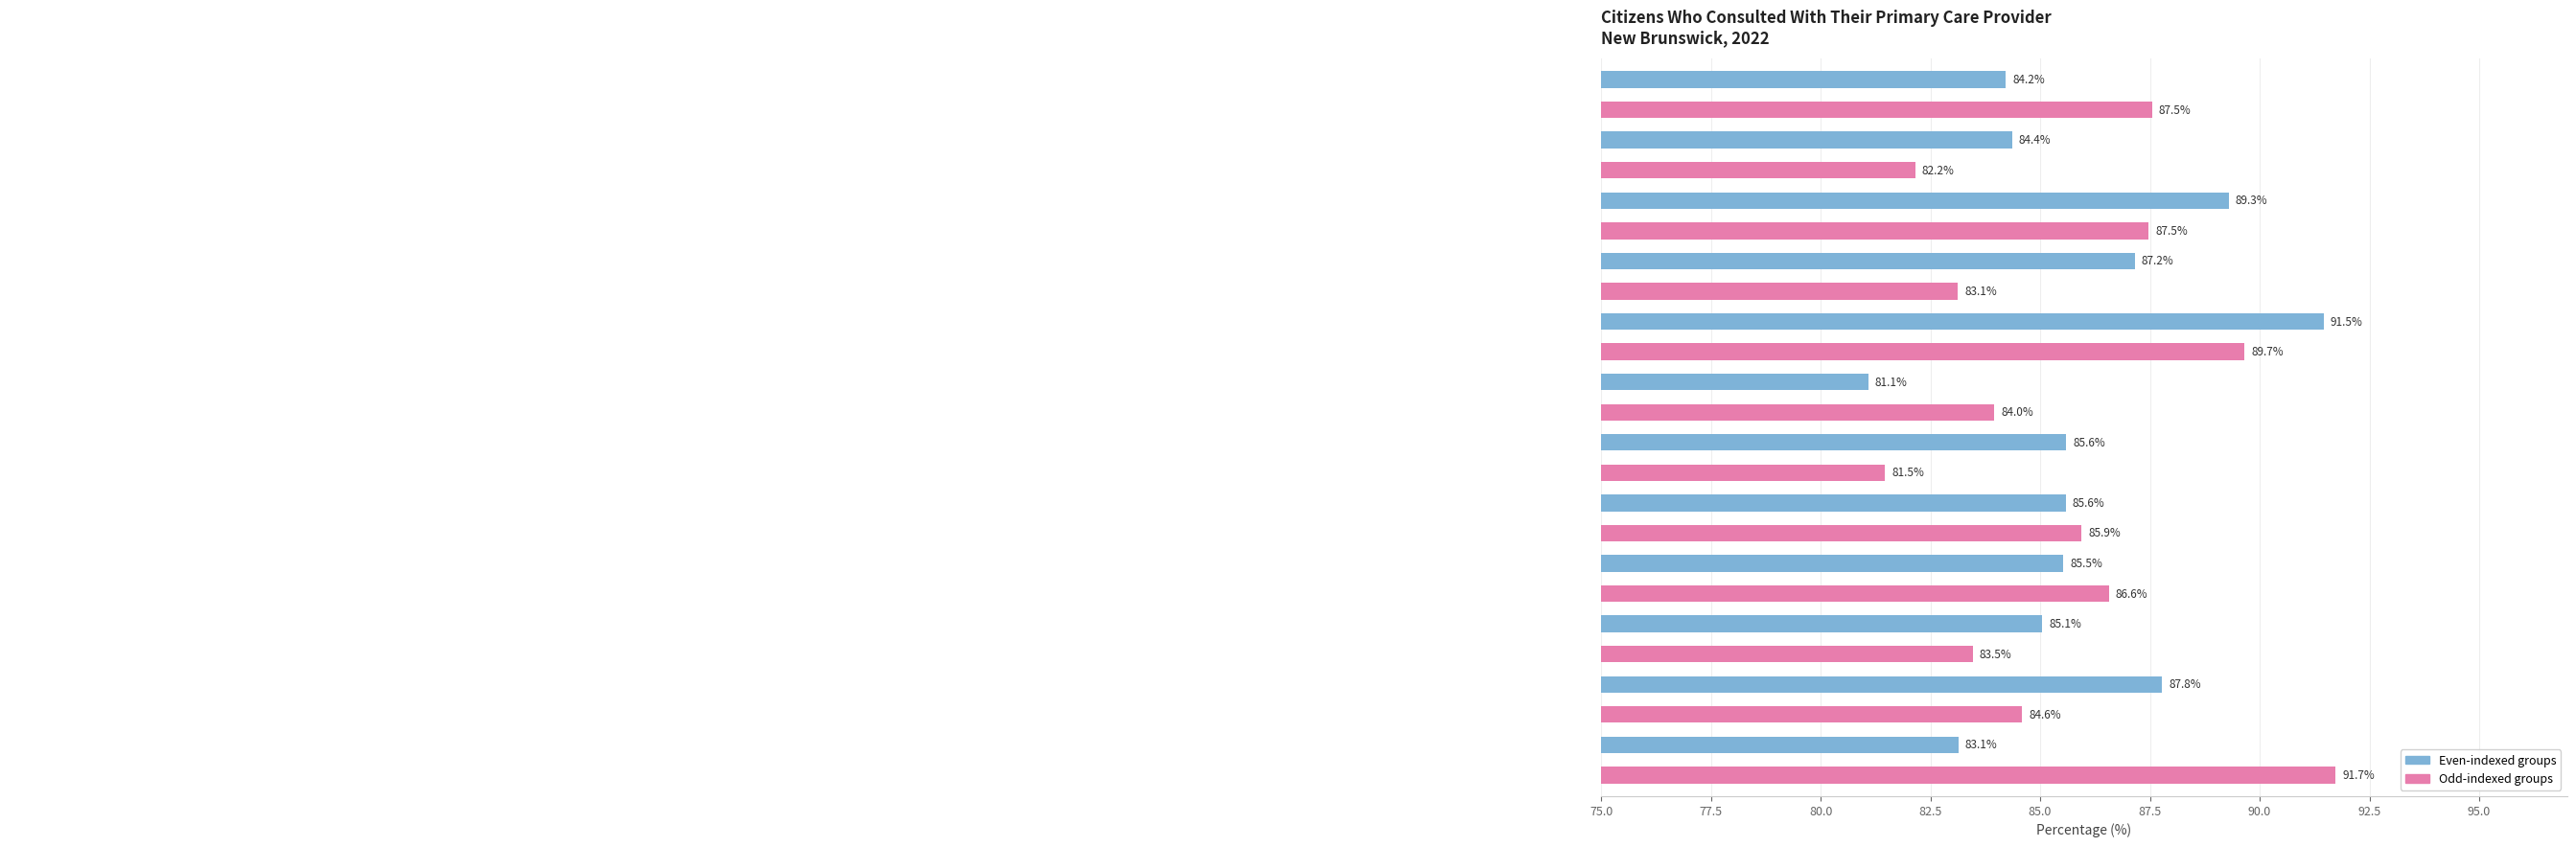

What is the smallest value displayed?

81.1